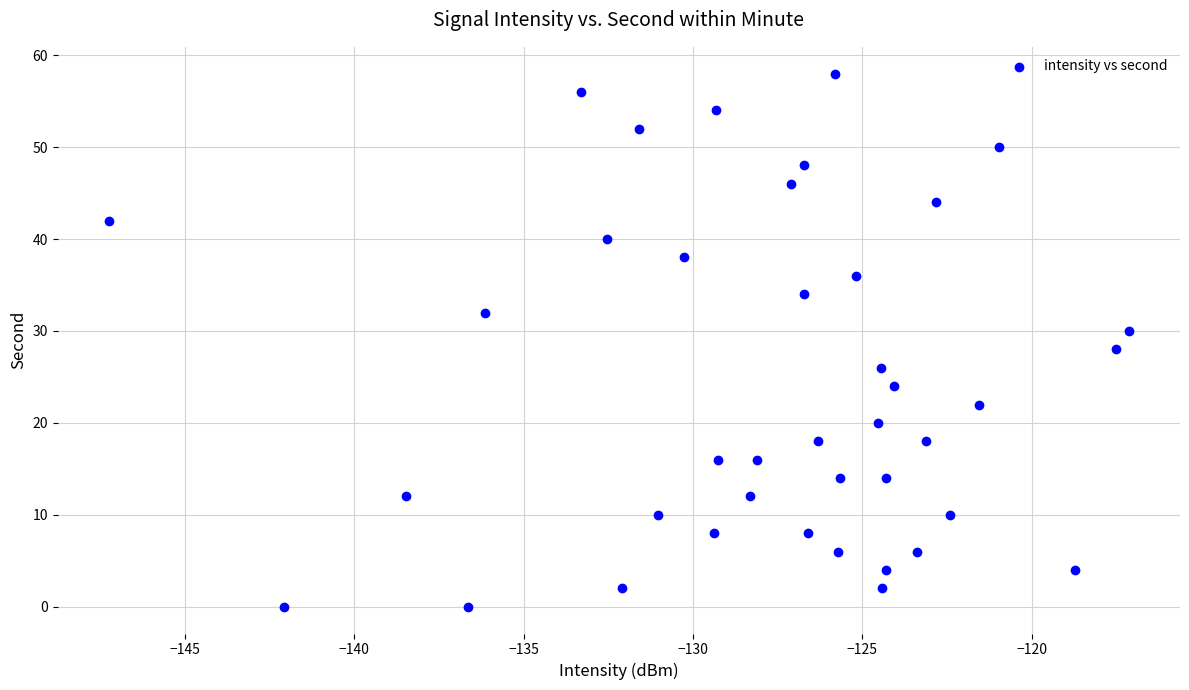

What is the range of Y values (max minus min)?

58